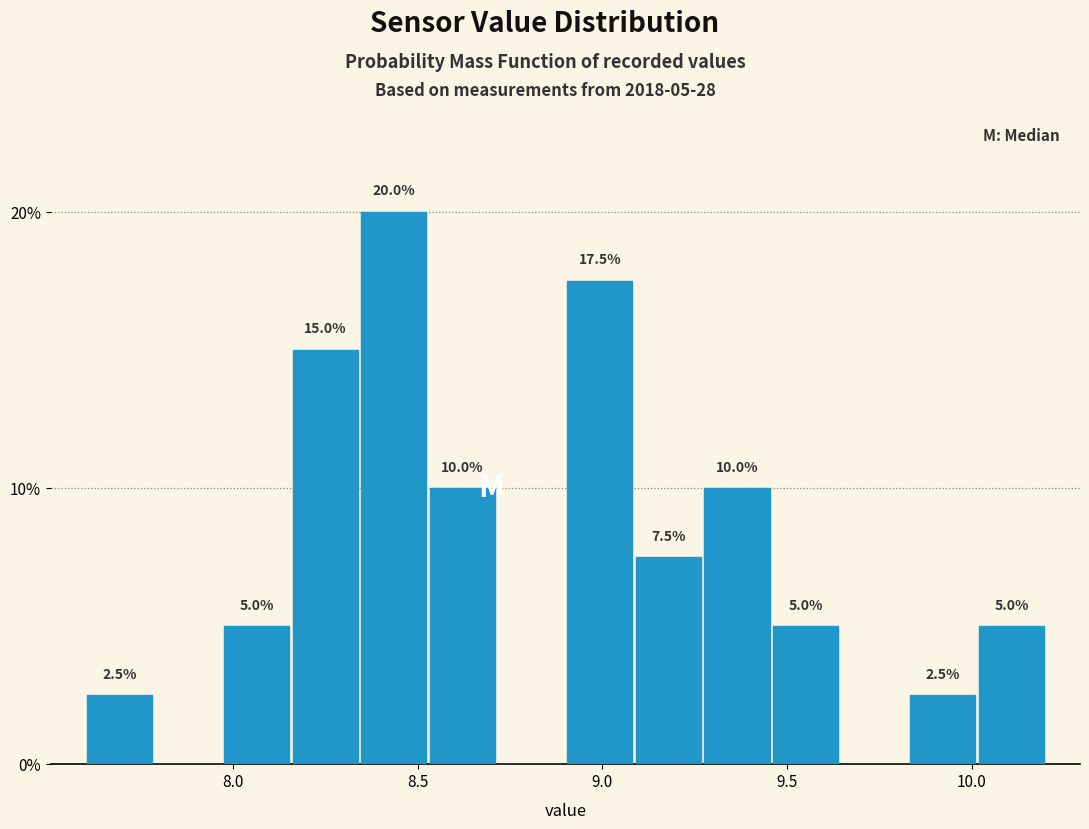

Around what value on the x-axis is the tallest bar? Give the approximate position of its centre, as read against the axis.

8.45